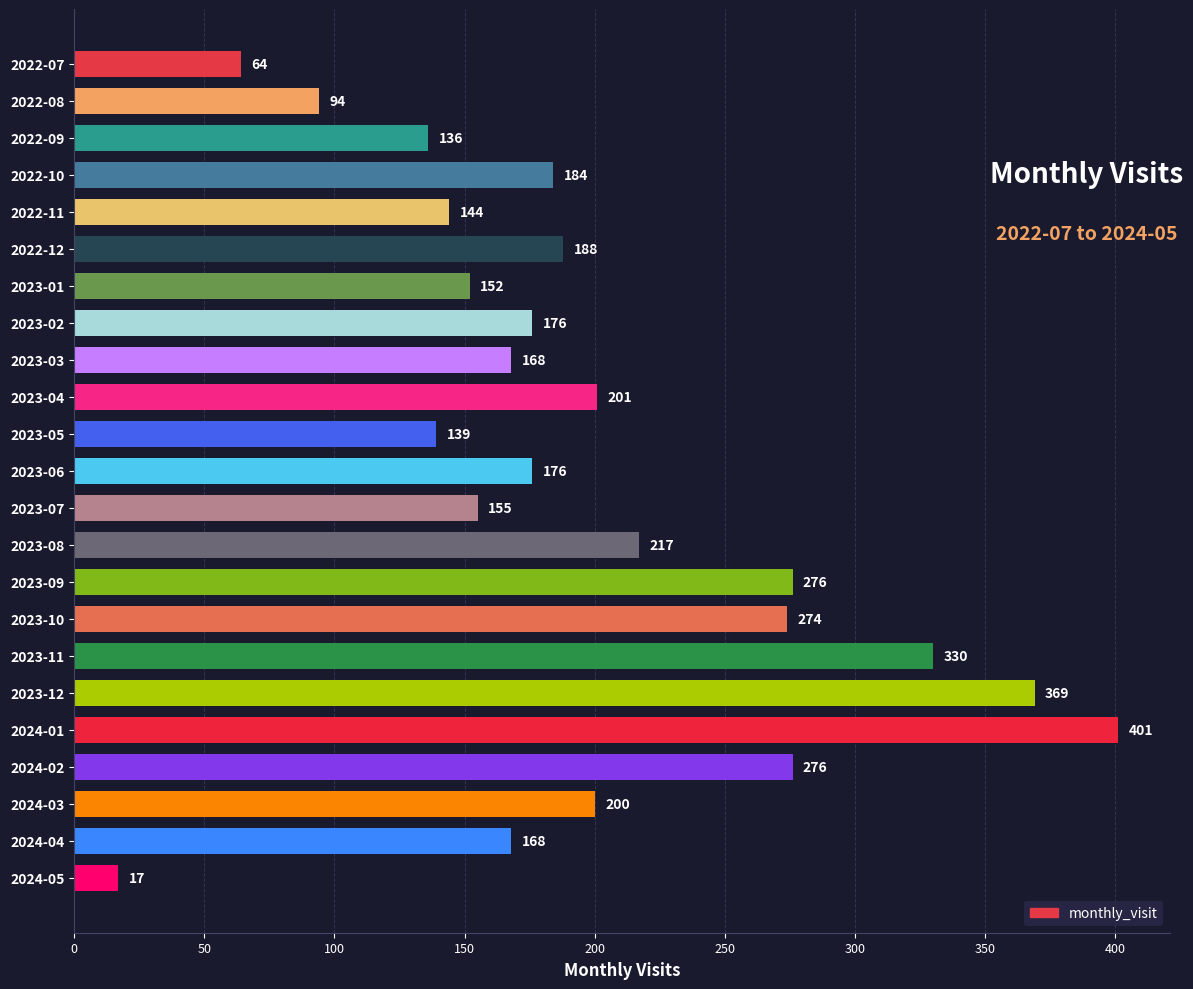

What position from the bottom is 2023-05?

13